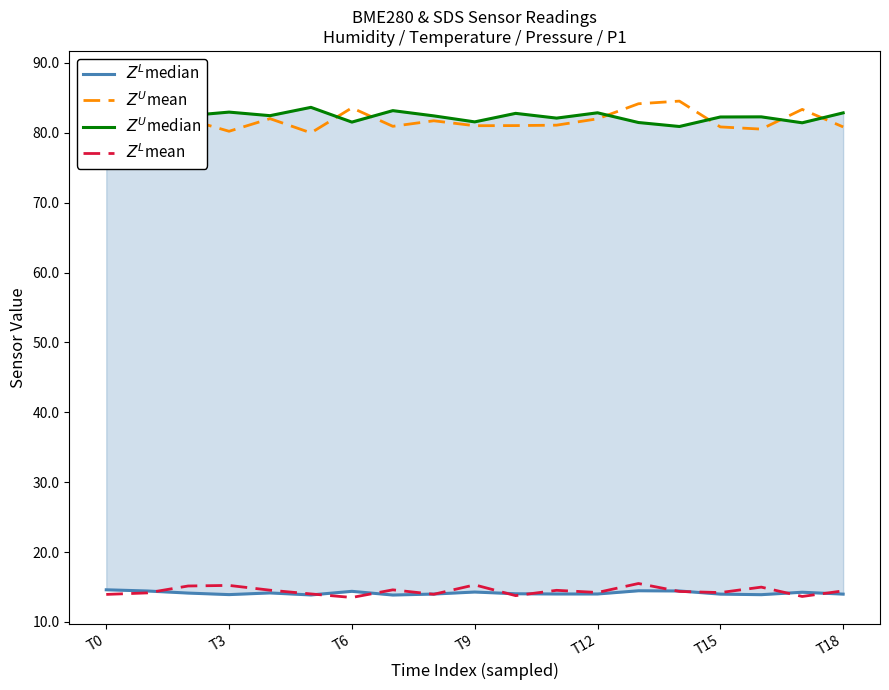

How many lines are shown in the chart?

4